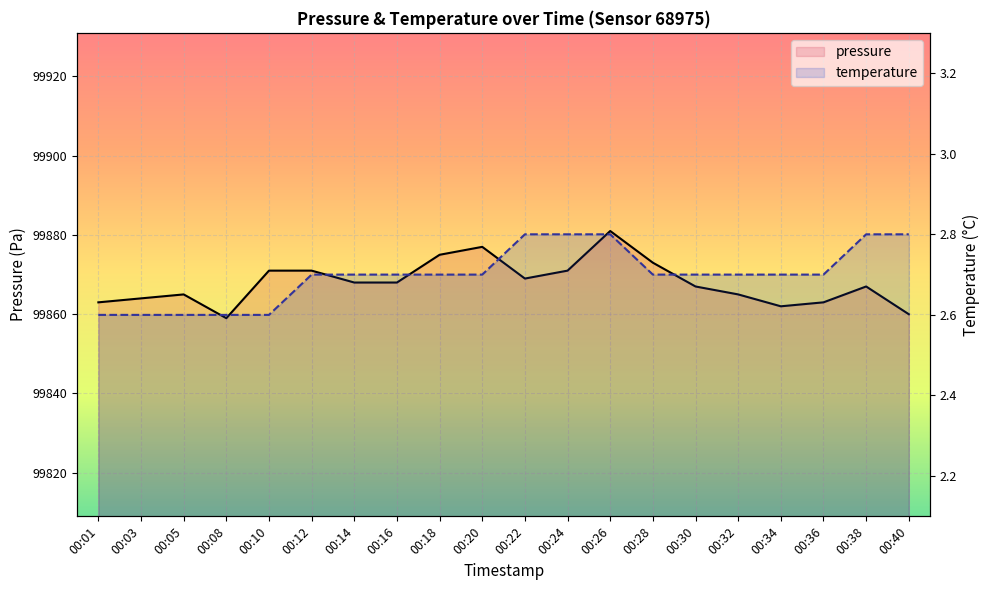

The pressure series shows 156972.6 at 00:36. True or false?

False